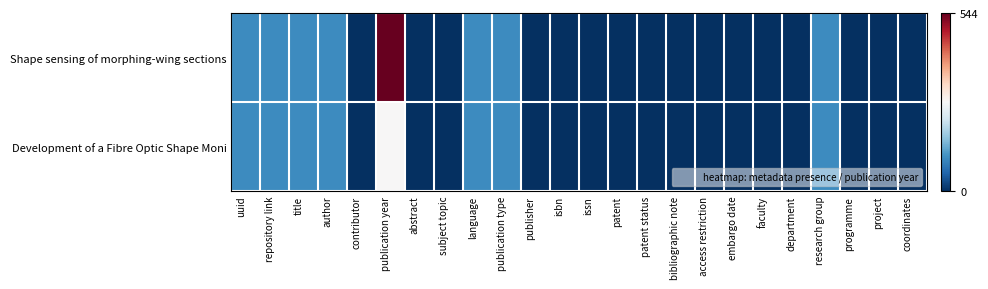

At which category is the sum across all series the highest?

publication year